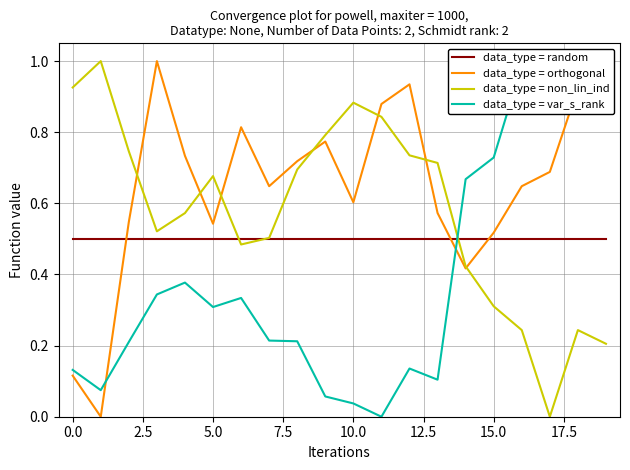

What is the difference between the maximum and minimum values in the data_type = var_s_rank series?

1.0